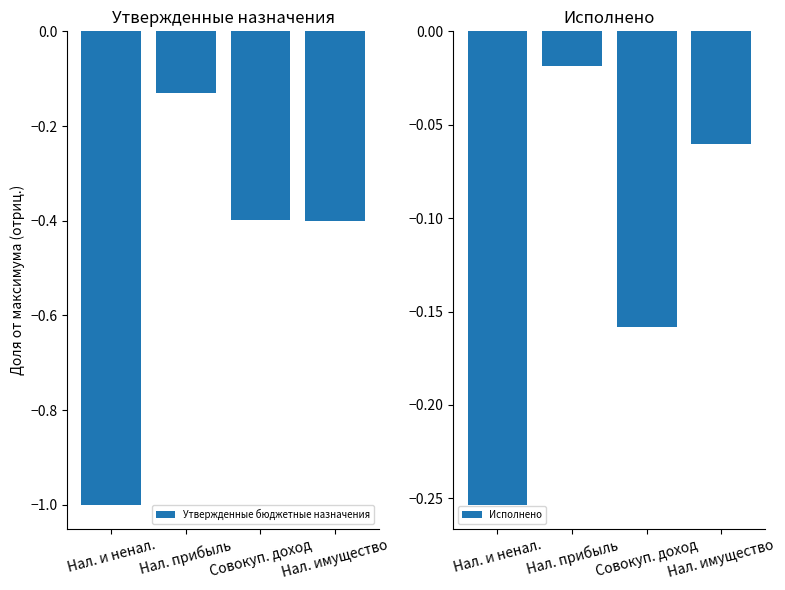

What is the label of the 4th bar from the right?

Нал. и ненал.